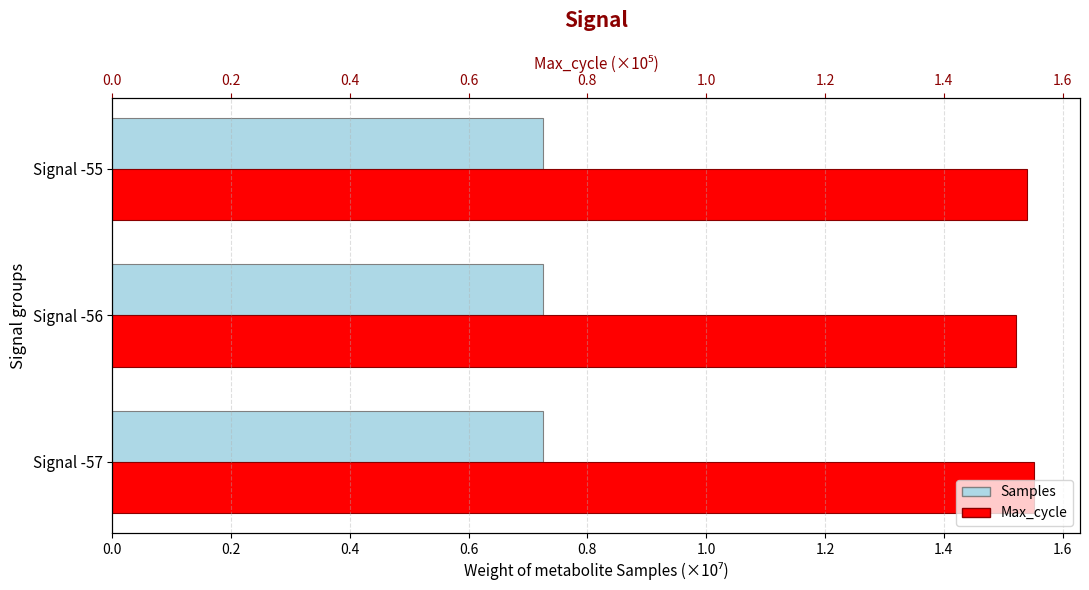

Reading right to left, extract all data points from this chart.

Samples (×10⁷): 0.7	0.7	0.7
Max_cycle (×10⁵): 1.5	1.5	1.6